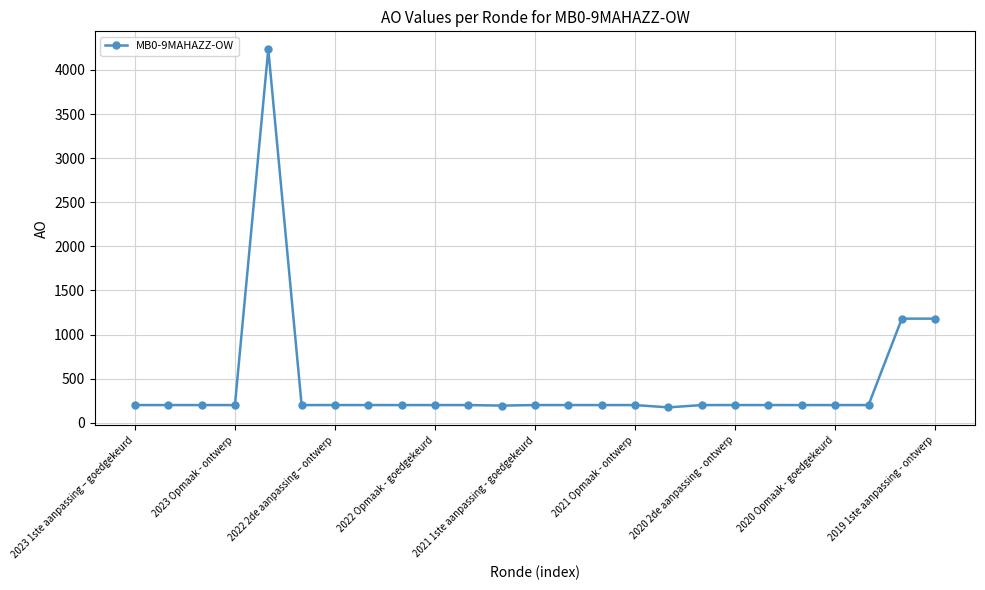

What is the difference between the maximum and minimum values?

4061